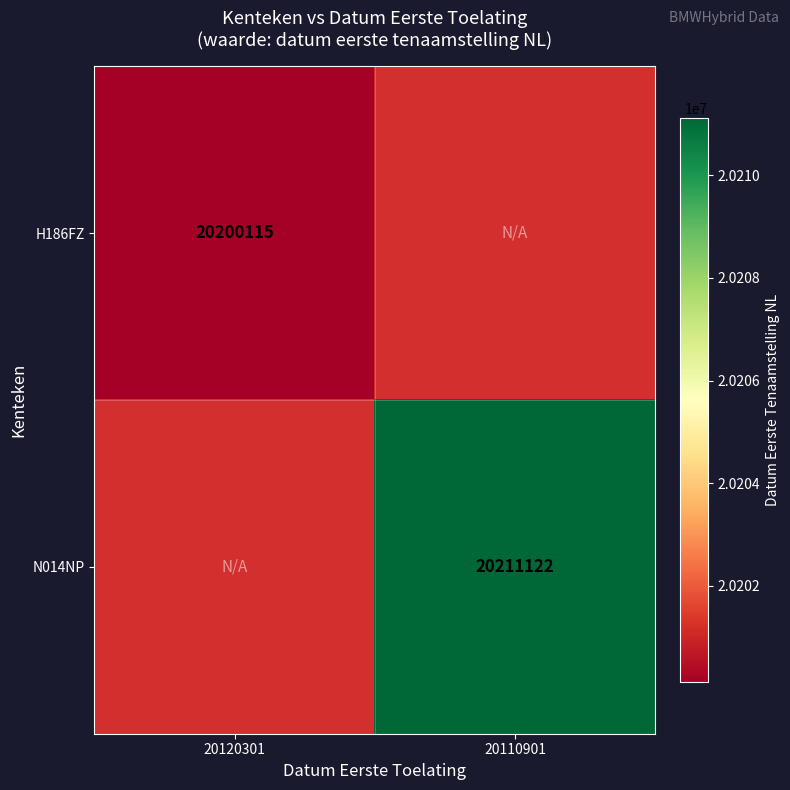

What is the maximum value shown in the chart?

20211122.0